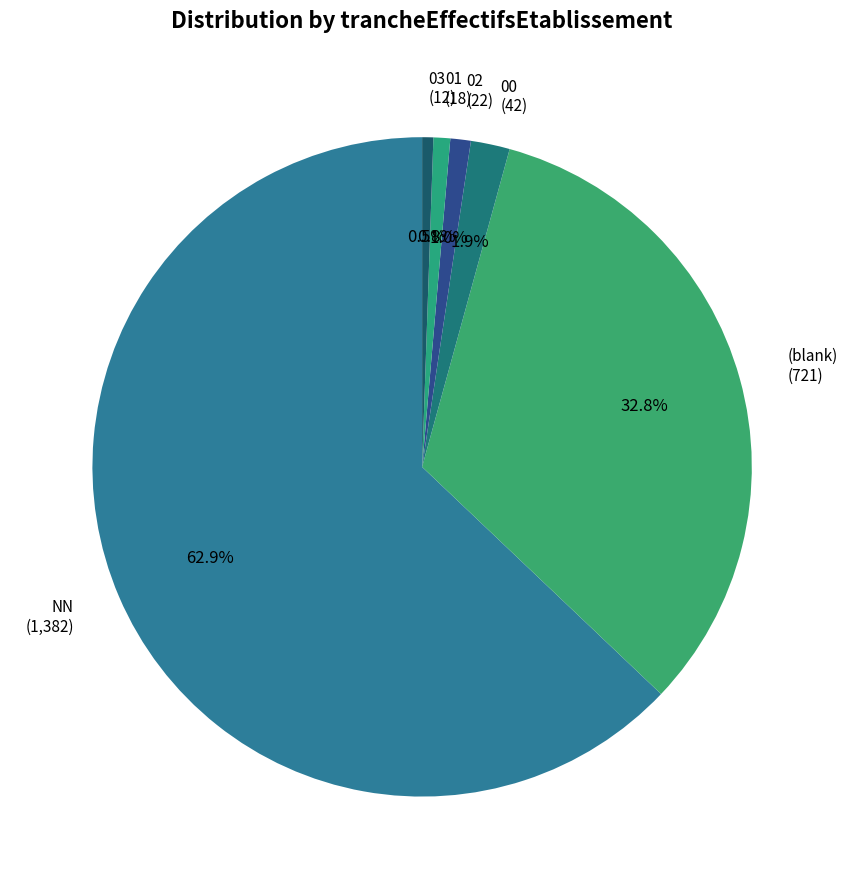

Does any single category account for the majority?

Yes